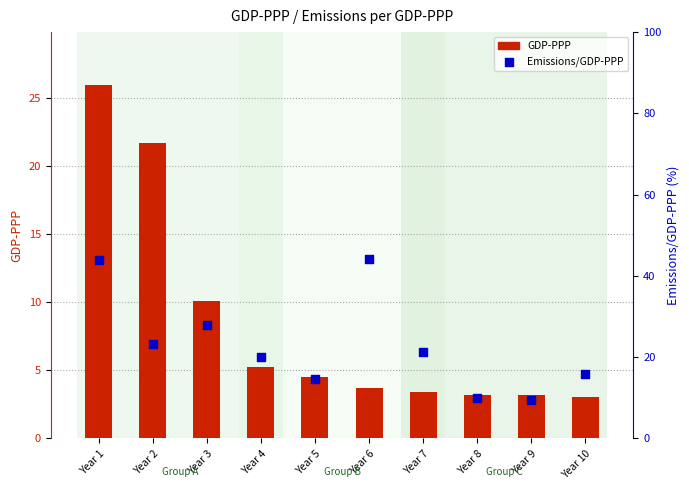

Is the value of Emissions/GDP-PPP at Year 9 greater than the value of GDP-PPP at Year 4?

Yes